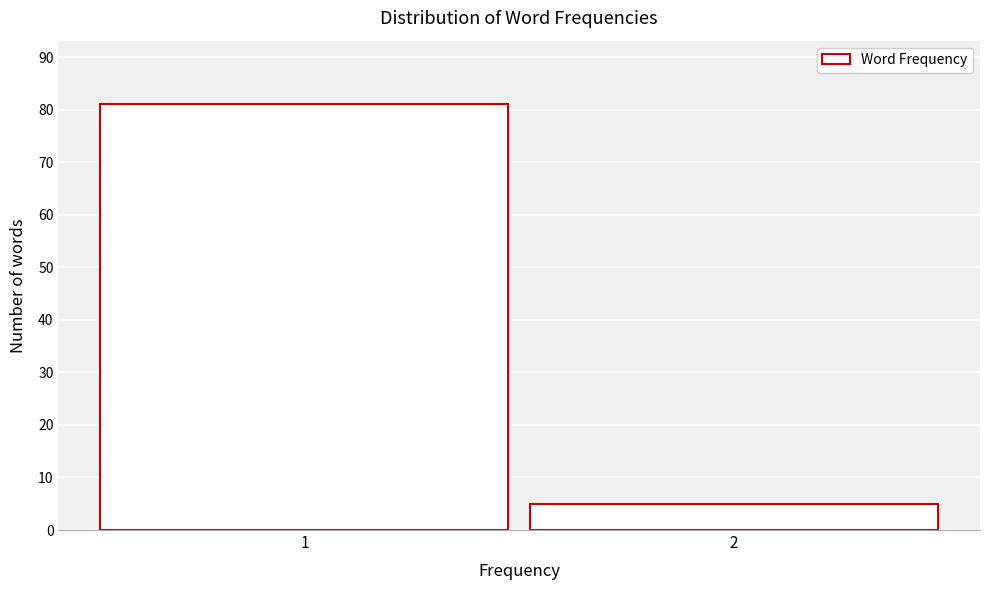

Reading right to left, list all the values displayed in this chart.

5	81